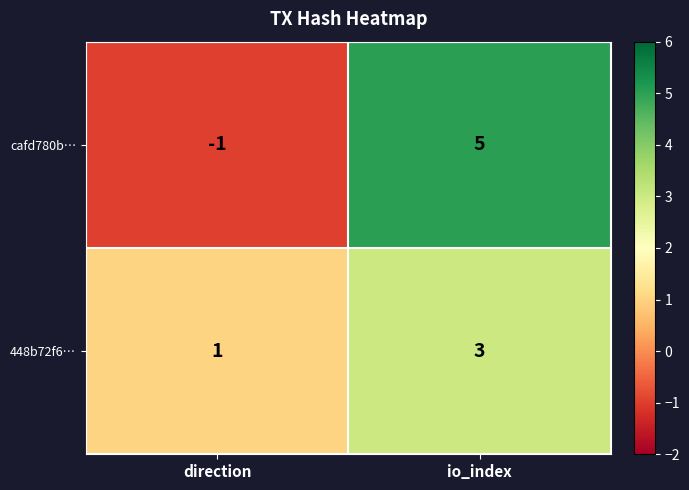

Reading left to right, extract all data points from this chart.

cafd780b…: -1	5
448b72f6…: 1	3